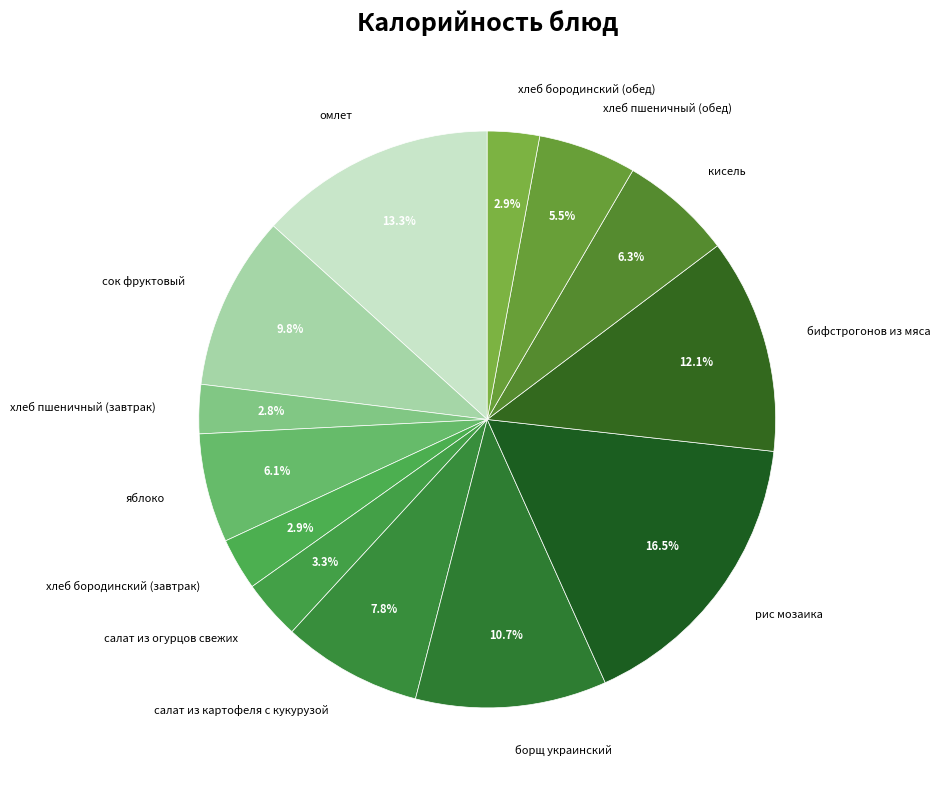

What is the total percentage of омлет and хлеб бородинский (обед)?

16.2%